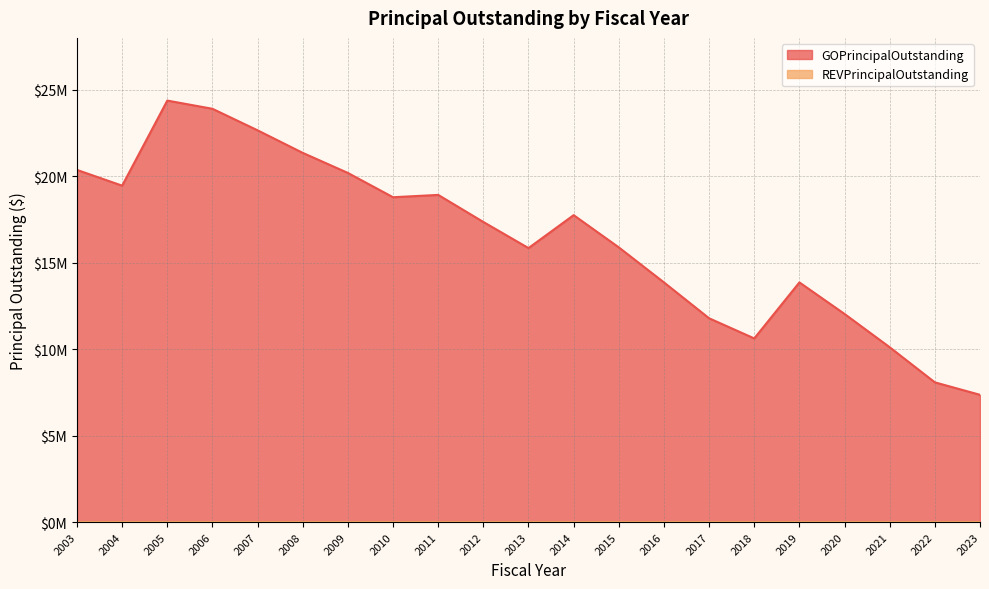

What is the change in value from 2004 to 2017?

-7670000